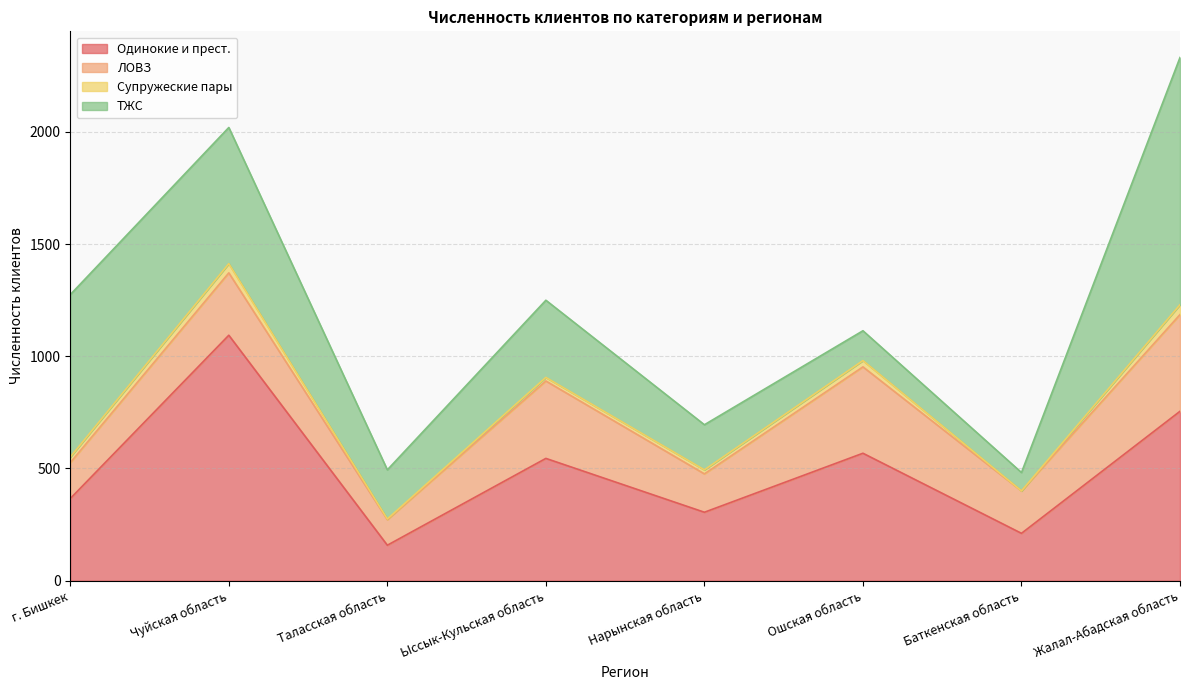

How many data points in ЛОВЗ are less than 278?

4